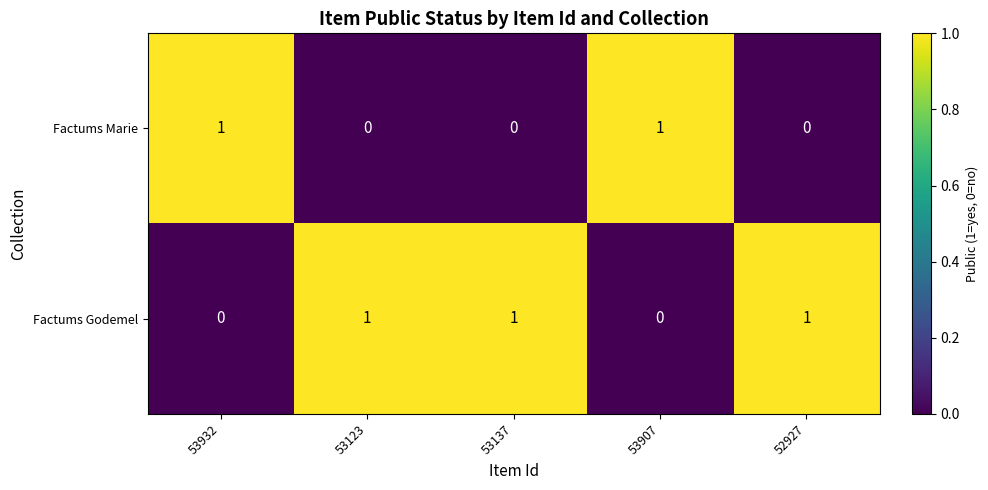

Rank the series at 53907 from lowest to highest value.

Factums Godemel, Factums Marie